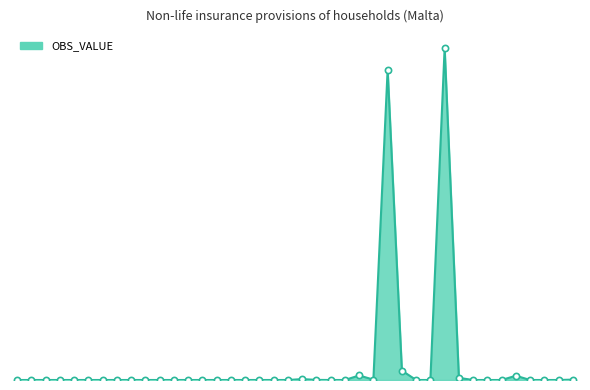

Is this an area chart (filled region under the line)?

Yes